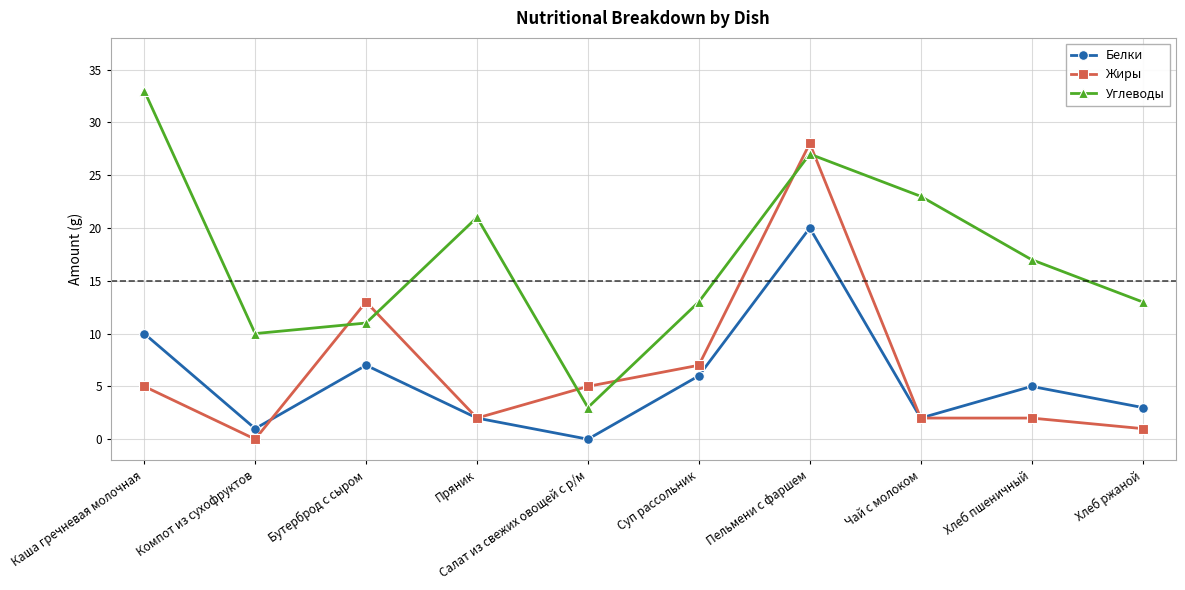

Is the value of Углеводы at Пельмени с фаршем greater than the value of Жиры at Пельмени с фаршем?

No